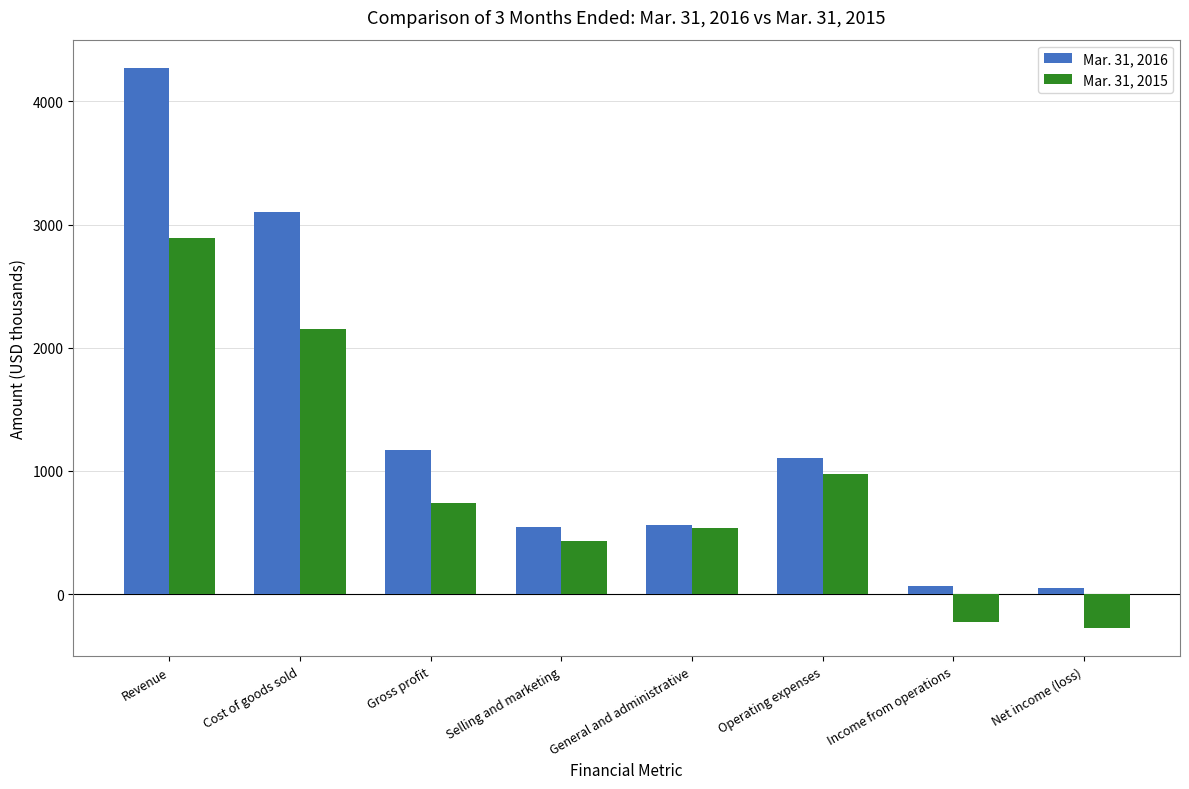

What is the value of the Mar. 31, 2015 bar at the 1st from the left?

2893